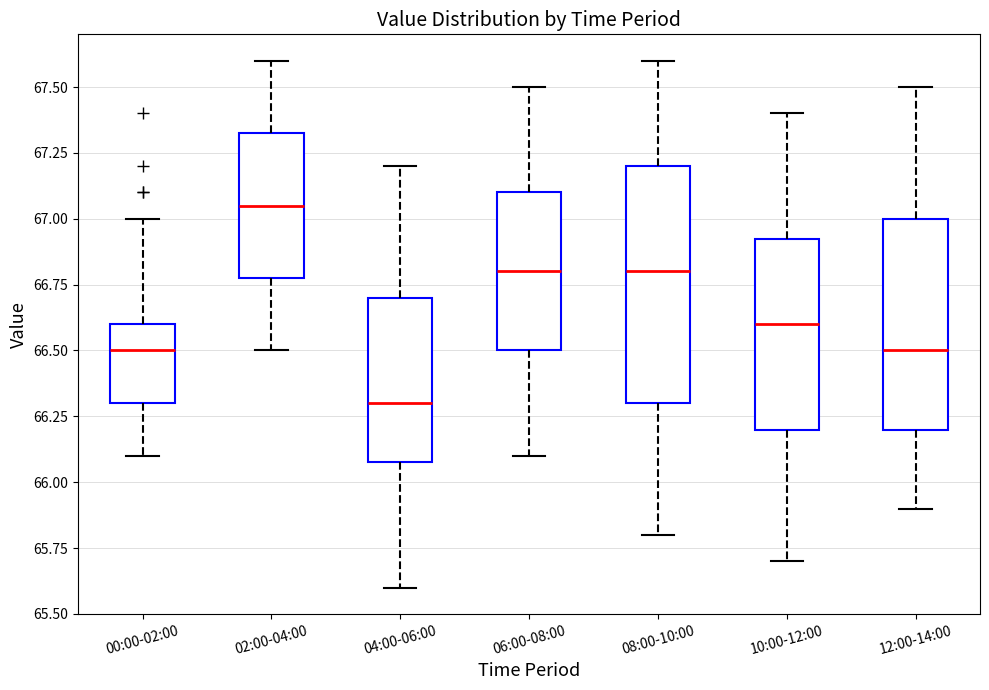

Comparing the boxes themselves (not the whiskers), which one is the tallest?

08:00-10:00